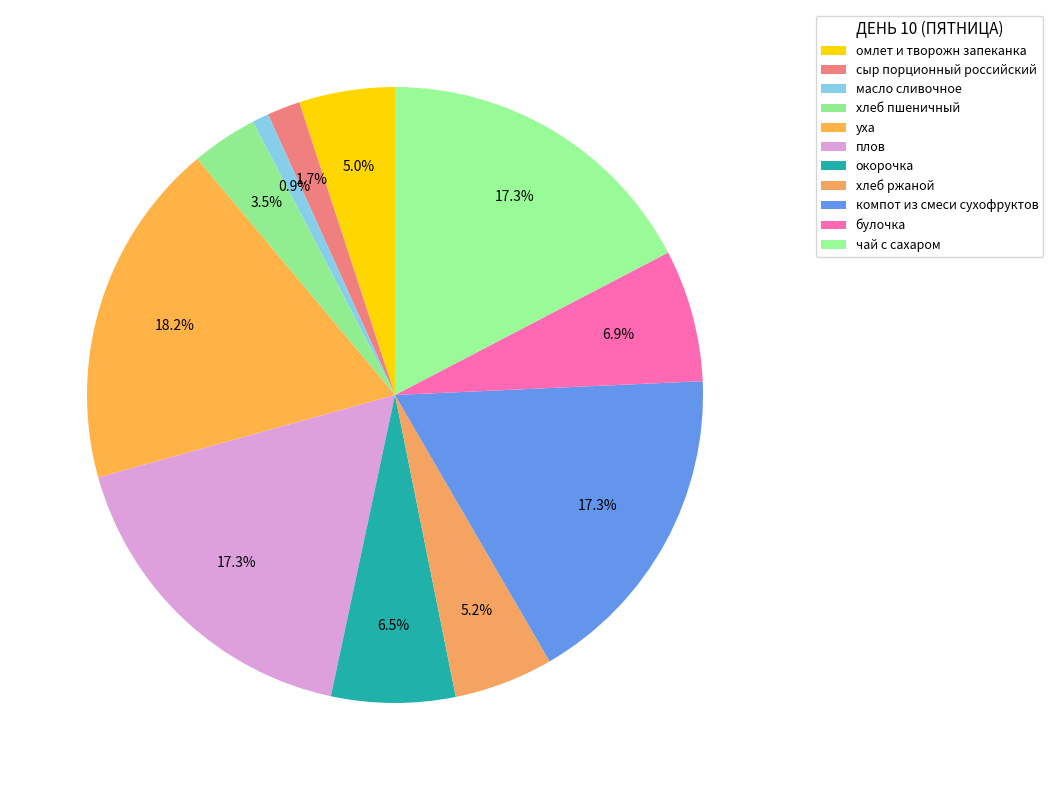

What percentage is the хлеб пшеничный slice, to the nearest percent?

3%